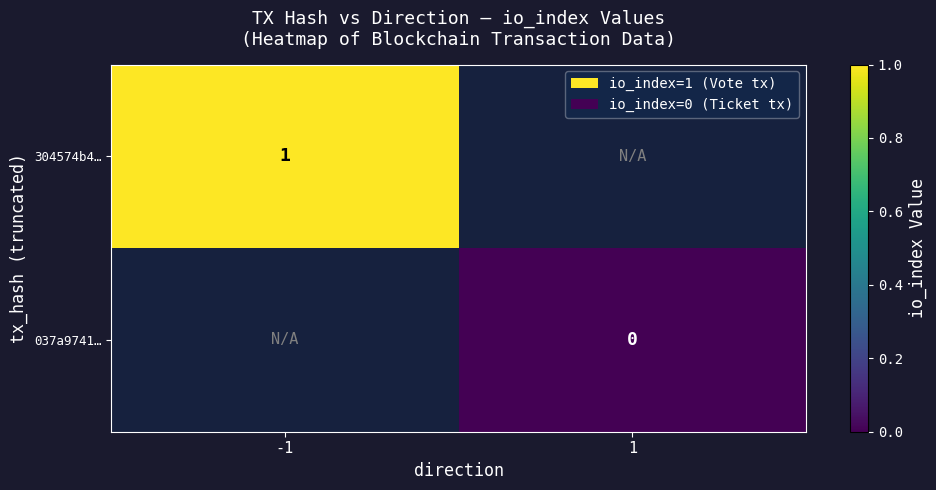

The value of 304574b4… at -1 is 1. True or false?

True